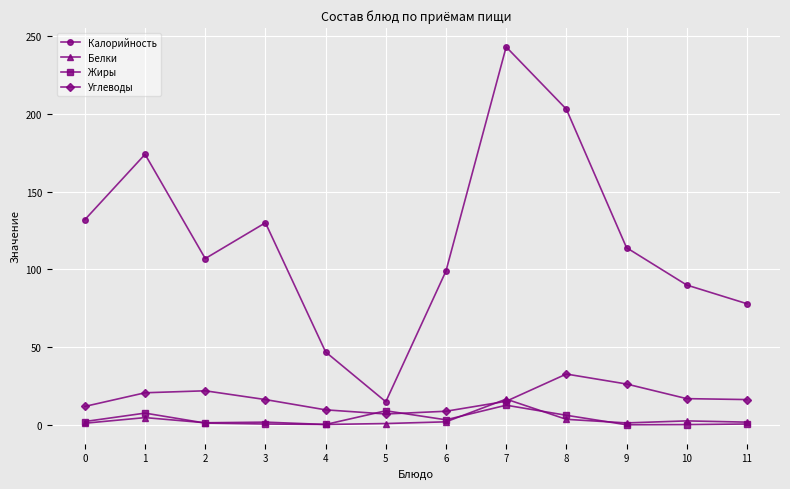

Is it true that Белки equals 2.1 at 6?

True